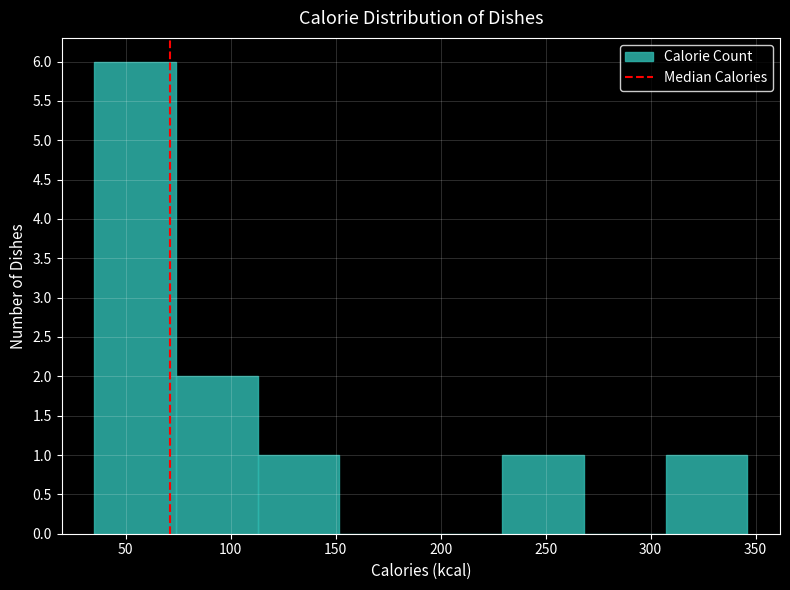

How tall is the bar that spans 230 to 270 on the x-axis? Neither the bar edges nor the heights are printed on the chart, so give them approximately, as read against the axes.

1